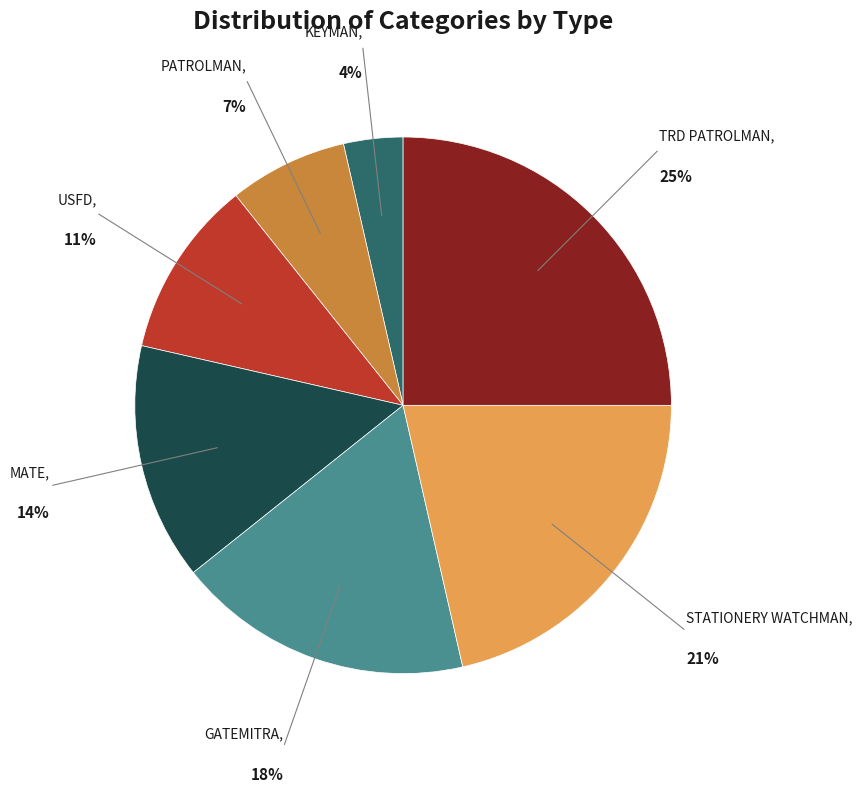

To the nearest percent, what percentage of the pie is PATROLMAN?

7%